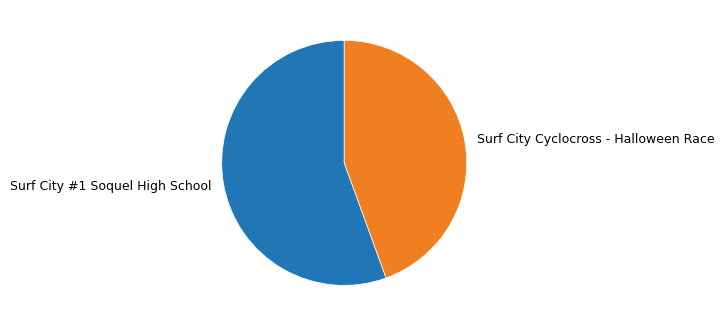

Which slice is the largest?

Surf City #1 Soquel High School